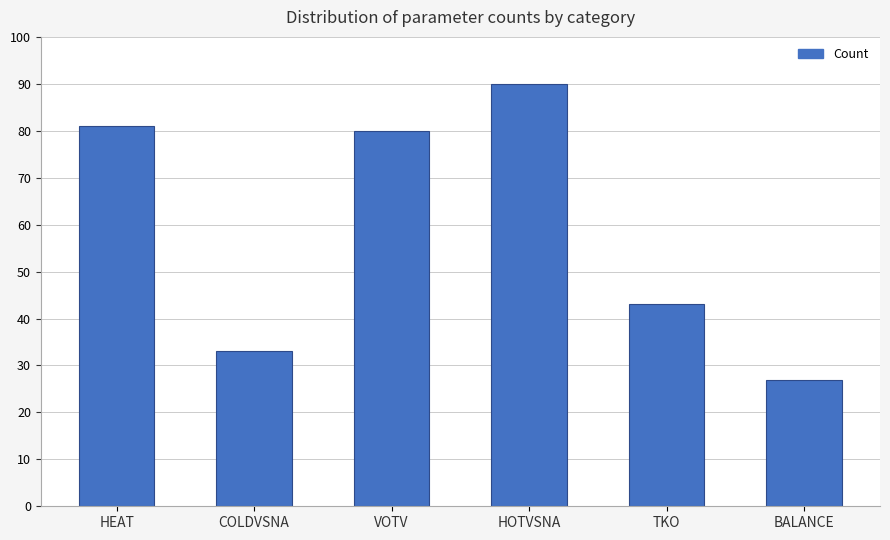

Where is the data nearest to the value 58?

TKO